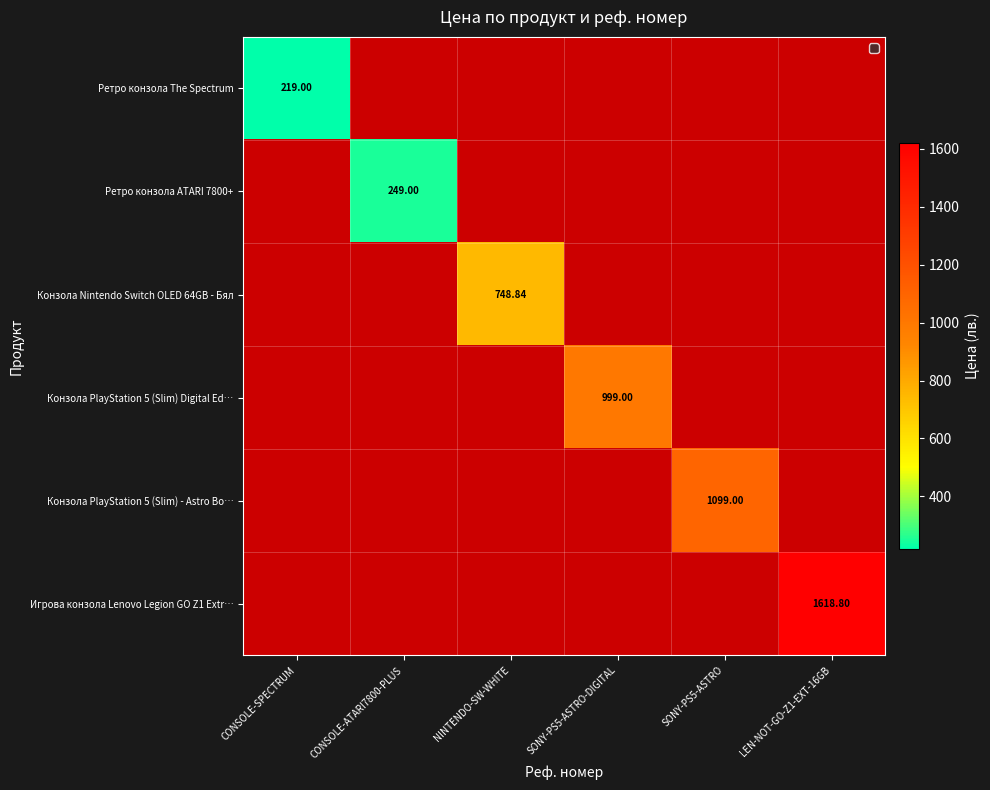

List the series in order of their overall mean, lowest first.

Ретро конзола The Spectrum, Ретро конзола ATARI 7800+, Конзола Nintendo Switch OLED 64GB - Бял, Конзола PlayStation 5 (Slim) Digital Ed…, Конзола PlayStation 5 (Slim) - Astro Bo…, Игрова конзола Lenovo Legion GO Z1 Extr…